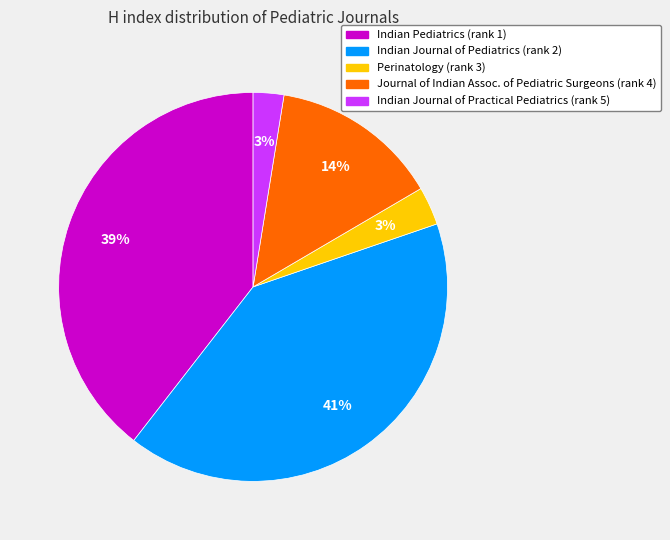

To the nearest percent, what is the difference between the largest and smallest slice percentages?

38%